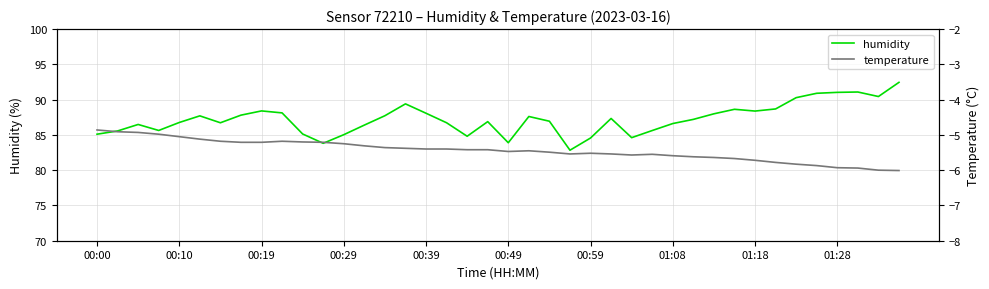

Rank the series by their average value, from lowest to highest.

temperature, humidity